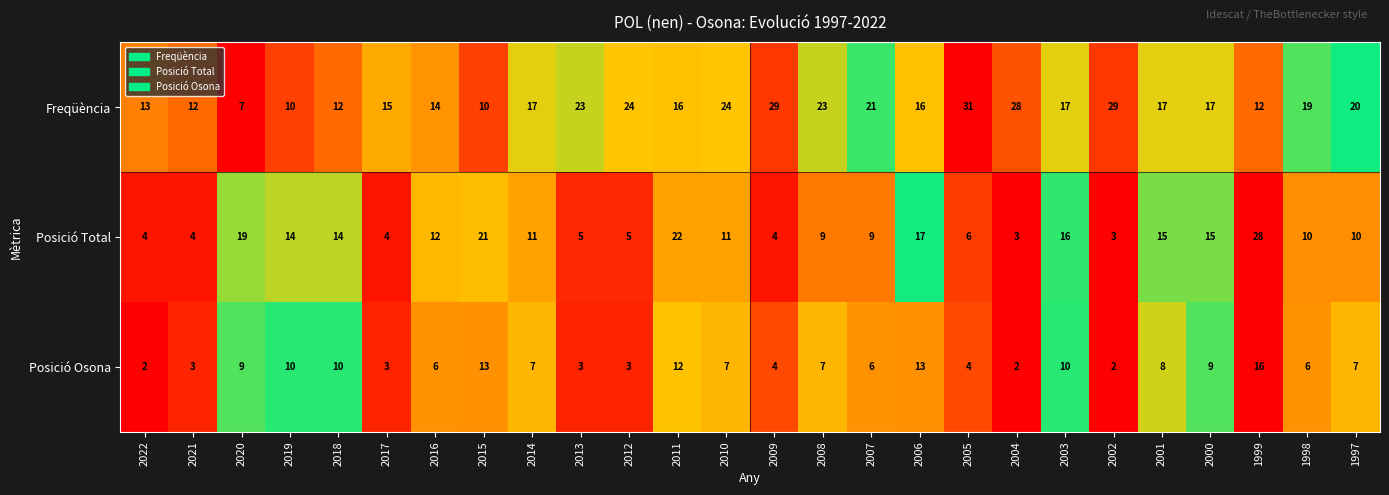

Which series has the widest spread of values?

Posició Total